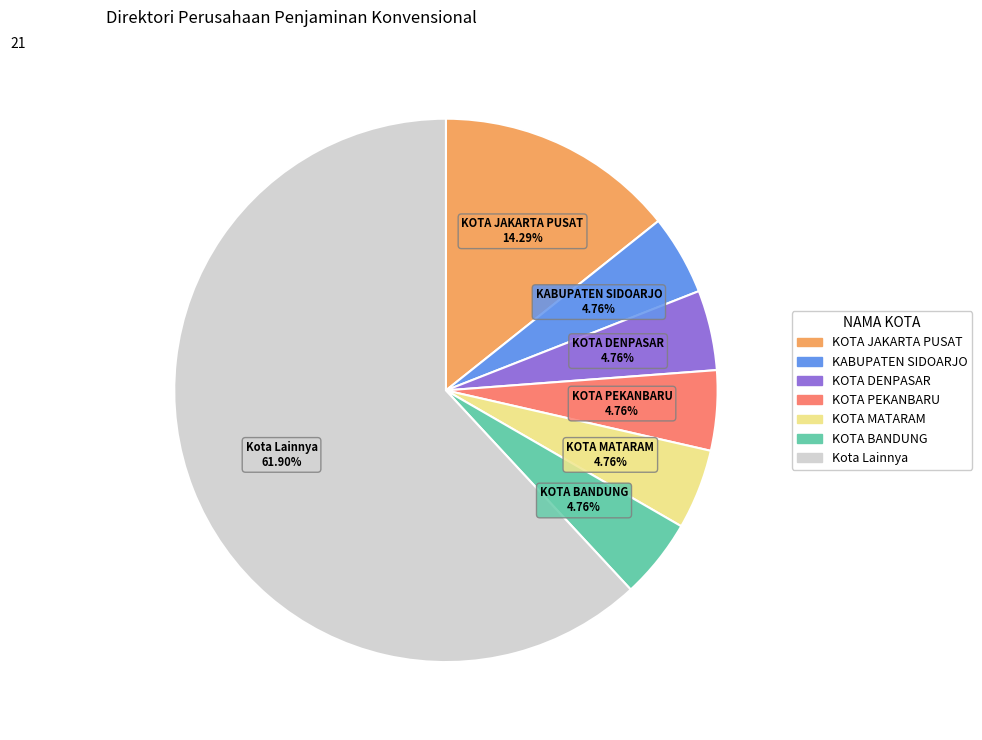

How many segments does this pie chart have?

7